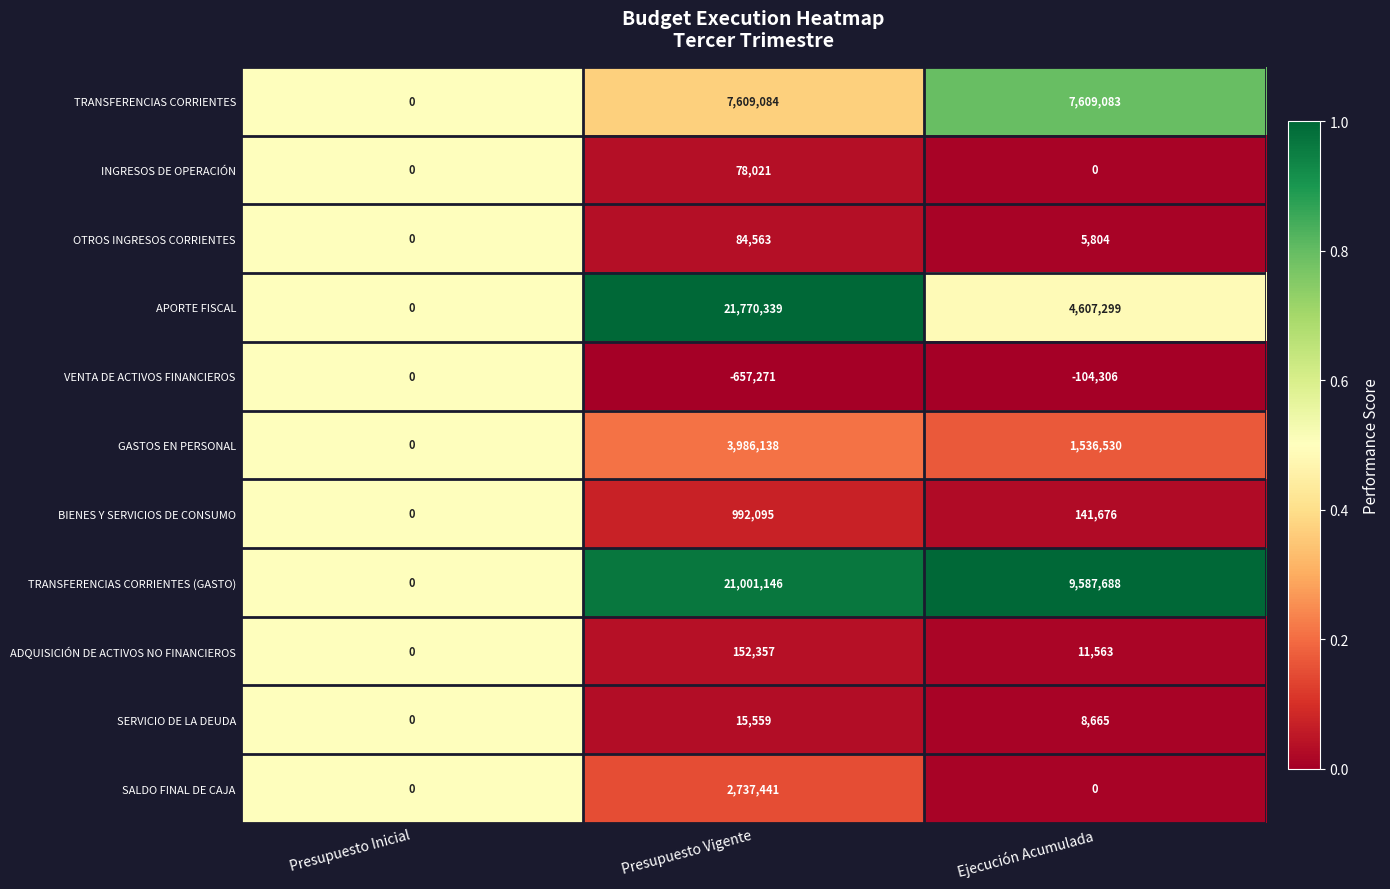

What is the greatest value displayed?

21770339